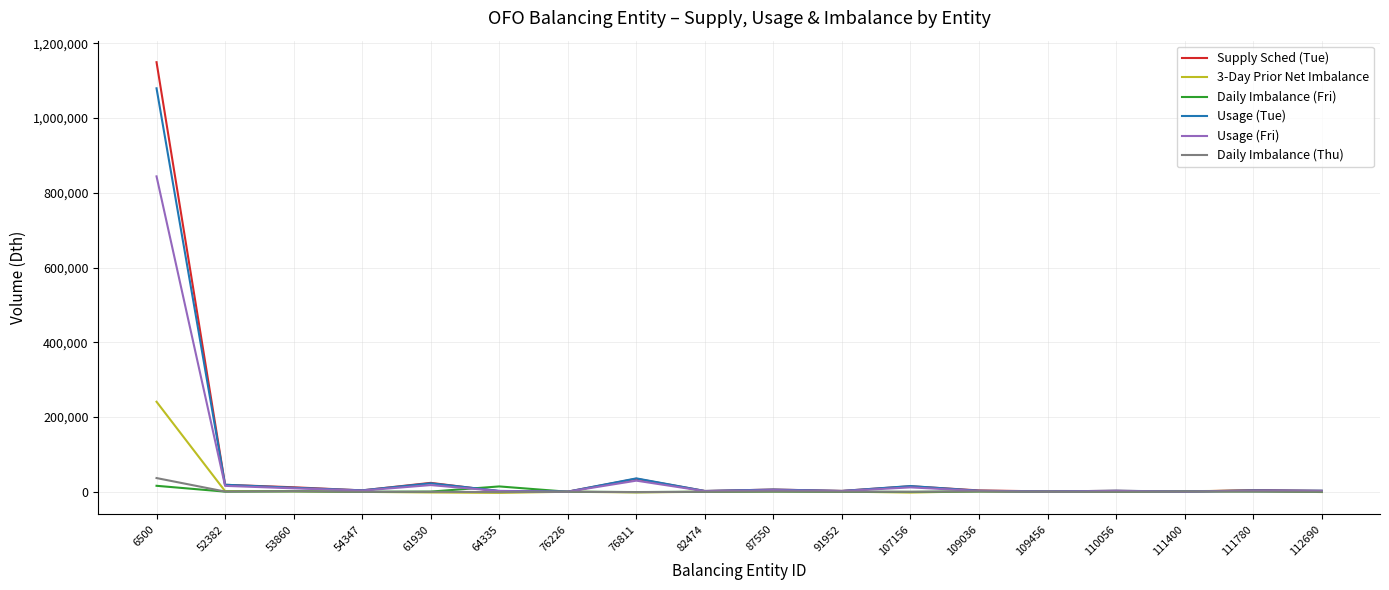

Which series has the widest spread of values?

Supply Sched (Tue)